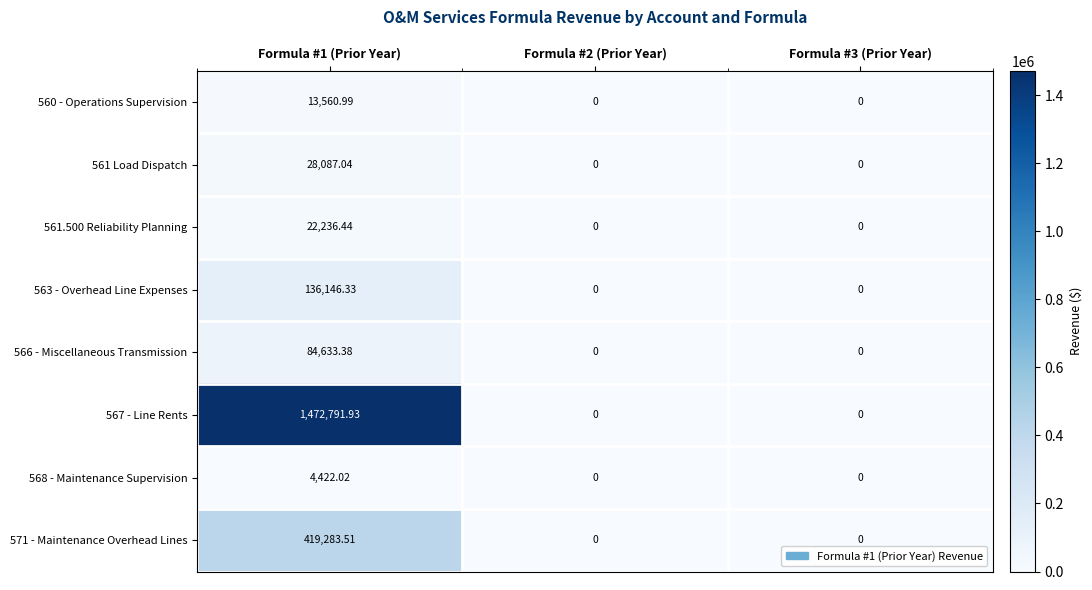

What is the total value across all series at Formula #1 (Prior Year)?

2181161.6